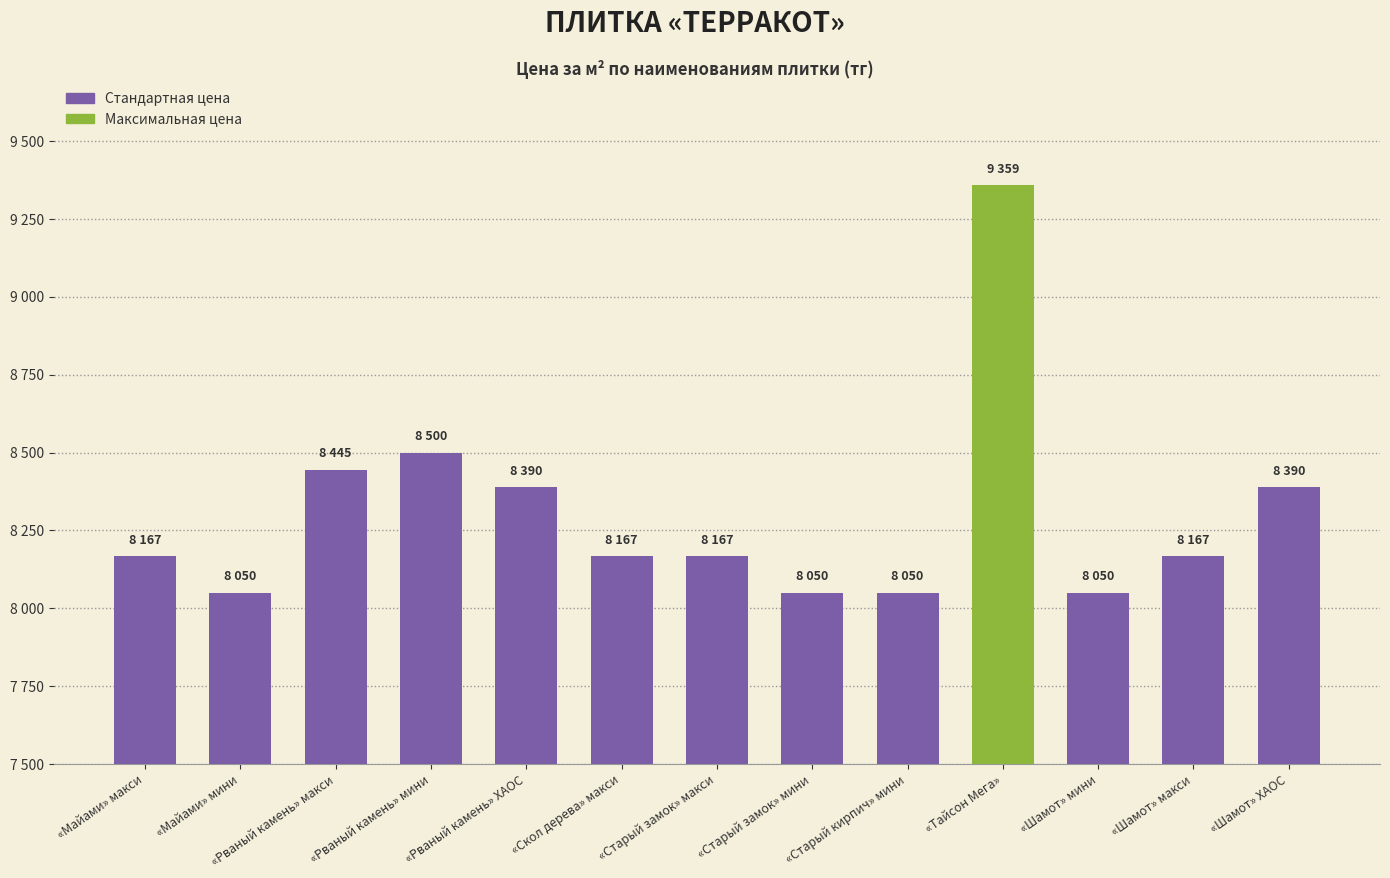

The value at «Старый кирпич» мини is 8050. True or false?

True